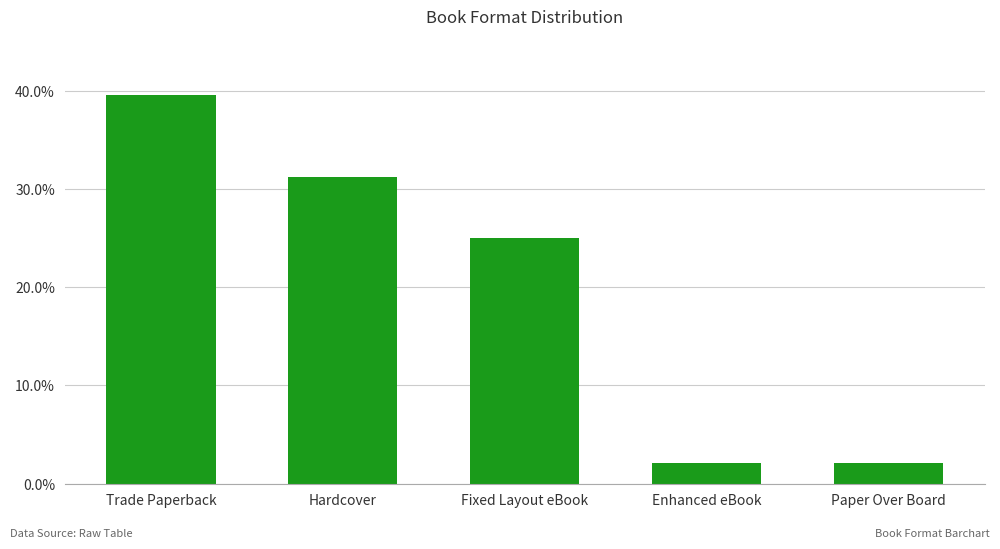

What is the difference between the second highest and minimum values?

0.3